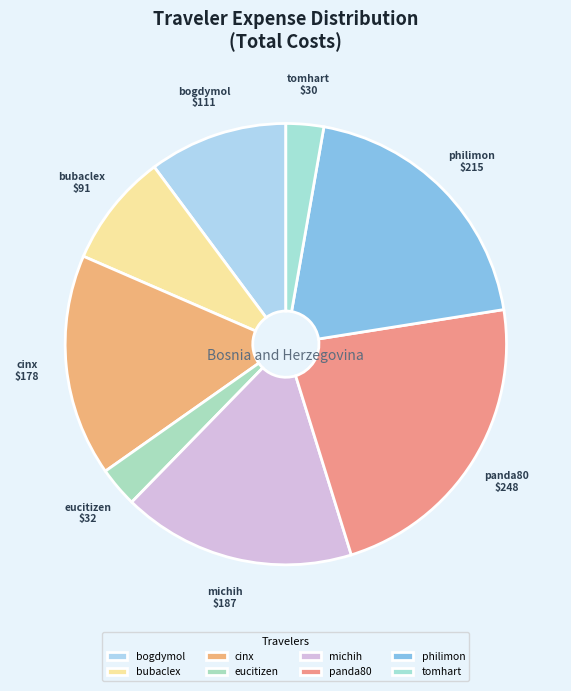

What is the largest slice in the pie chart?

panda80